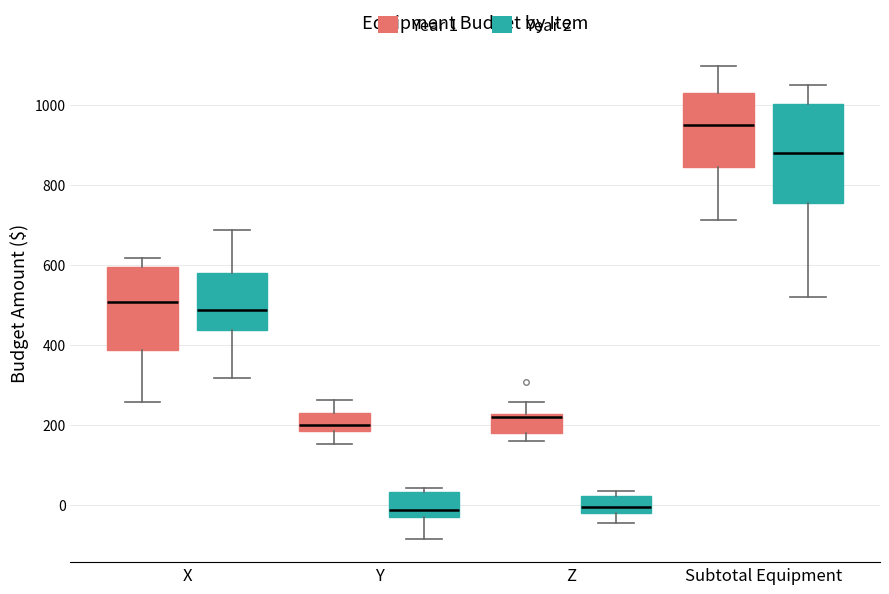

Which box has the highest median line?

Subtotal Equipment (Year 1)